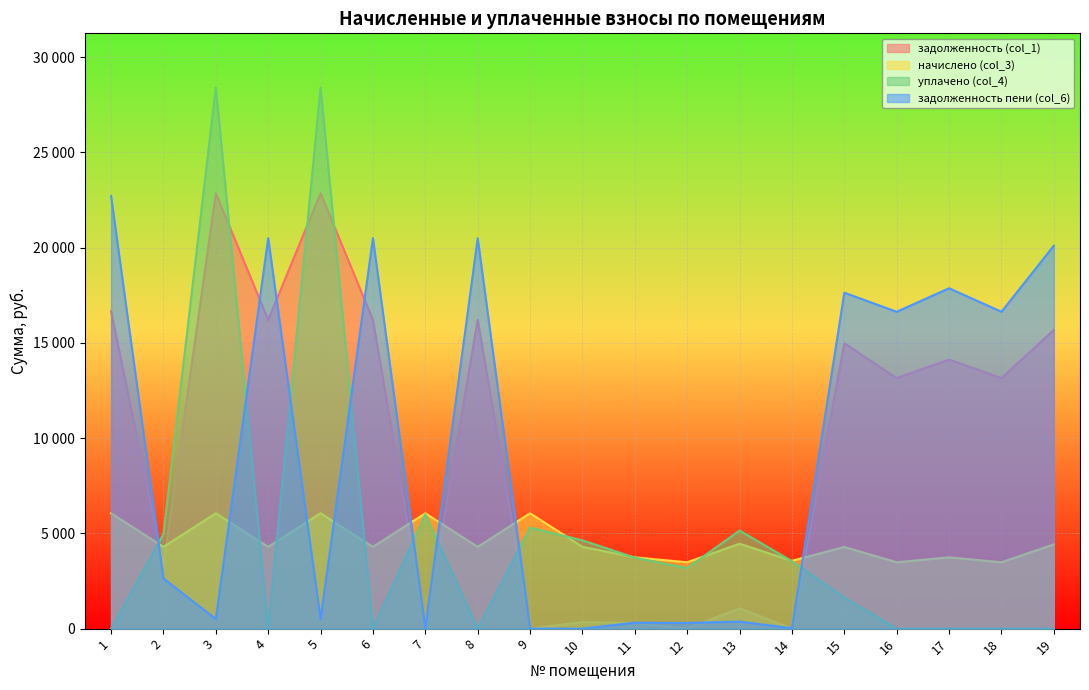

Reading left to right, list all the values displayed in this chart.

задолженность (col_1): 1=16655.2	2=3304.1	3=22855.2	4=16204.1	5=22855.2	6=16204.1	7=0.0	8=16204.1	9=0.0	10=340.7	11=296.1	12=0.0	13=1061.1	14=1.9	15=14980.4	16=13148.2	17=14124.0	18=13148.2	19=15678.0
начислено (col_3): 1=6055.6	2=4293.4	3=6055.6	4=4293.4	5=6055.6	6=4293.4	7=6055.6	8=4293.4	9=6055.6	10=4293.4	11=3742.2	12=3483.6	13=4456.7	14=3558.5	15=4286.5	16=3483.6	17=3742.2	18=3483.6	19=4422.6
уплачено (col_4): 1=0.0	2=4963.0	3=28406.1	4=0.0	5=28406.7	6=0.0	7=5996.6	8=0.0	9=5307.5	10=4634.5	11=3726.6	12=3180.0	13=5147.0	14=3541.0	15=1634.0	16=0.0	17=0.0	18=0.0	19=0.0
задолженность пени (col_6): 1=22710.8	2=2634.4	3=504.6	4=20497.4	5=504.1	6=20497.4	7=18.2	8=20497.4	9=0.0	10=0.0	11=311.6	12=297.7	13=370.8	14=19.4	15=17632.9	16=16631.8	17=17866.2	18=16631.8	19=20100.6